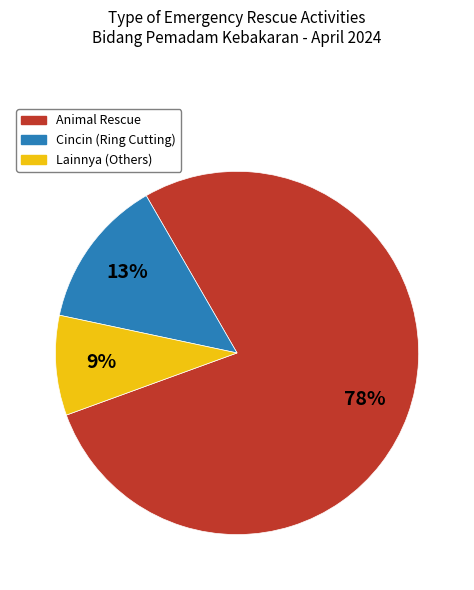

What is the ratio of the value at Lainnya to the value at Cincin?

0.7